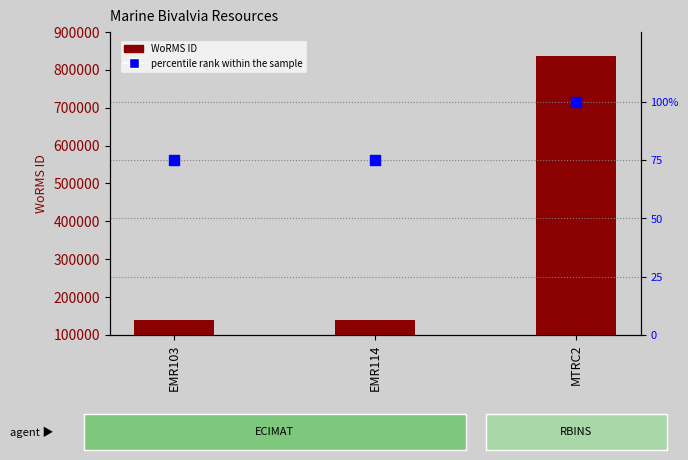

Is the value of WoRMS ID at MTRC2 greater than the value of percentile rank within the sample at EMR114?

Yes